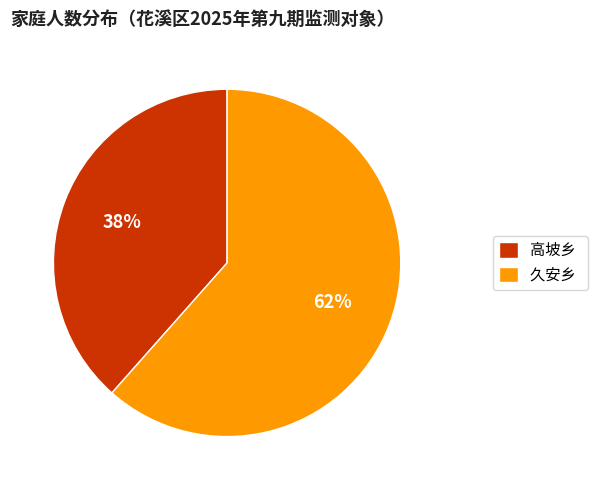

Is the sum of 久安乡 and 高坡乡 greater than half?

Yes